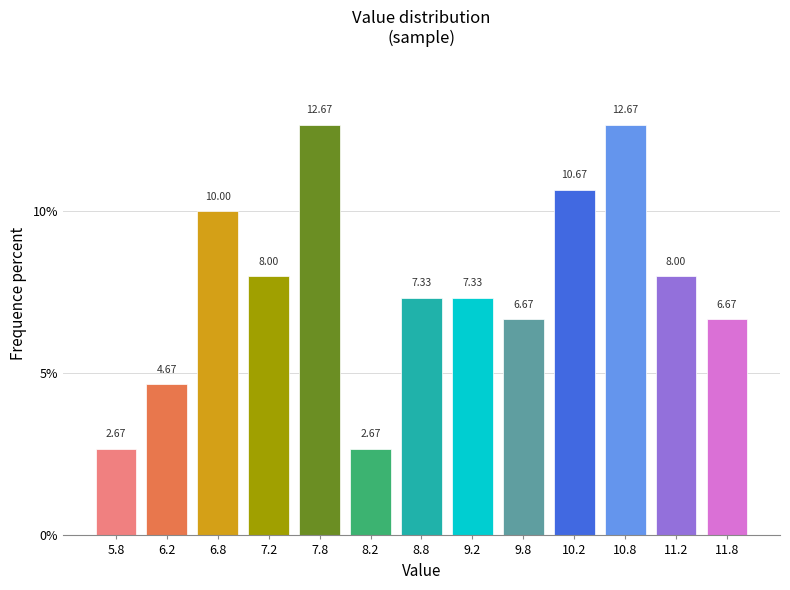

What is the difference between the values at 7.2 and 9.8?

1.3